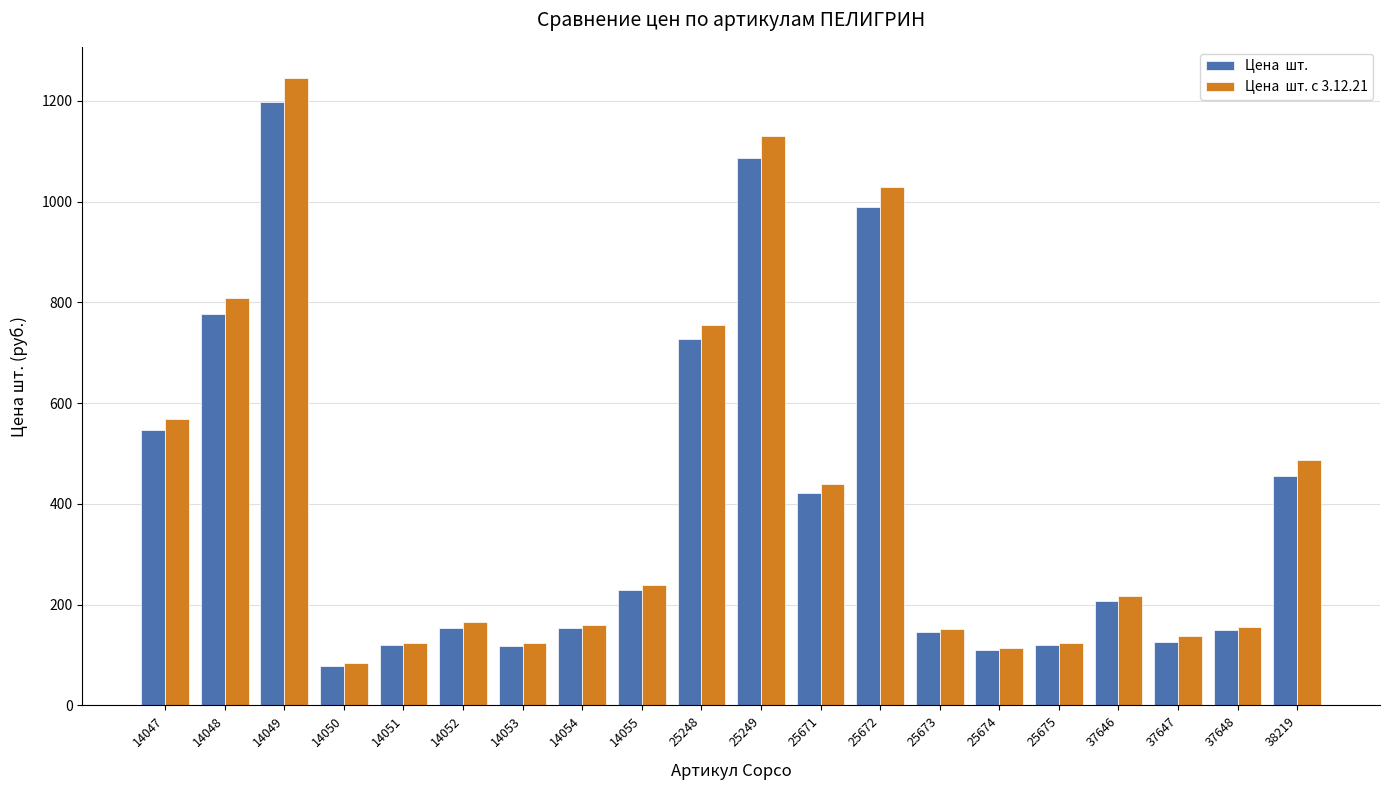

At which category is the sum across all series the highest?

14049